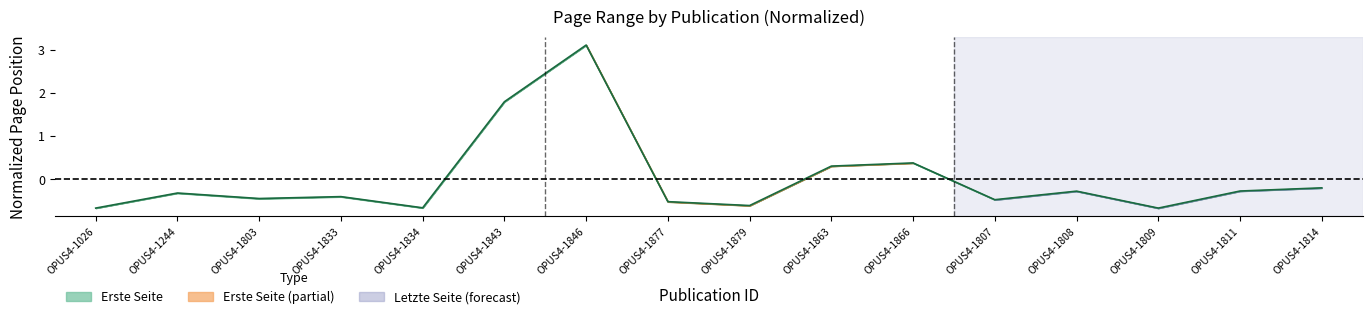

Where is the first local minimum?

OPUS4-1803